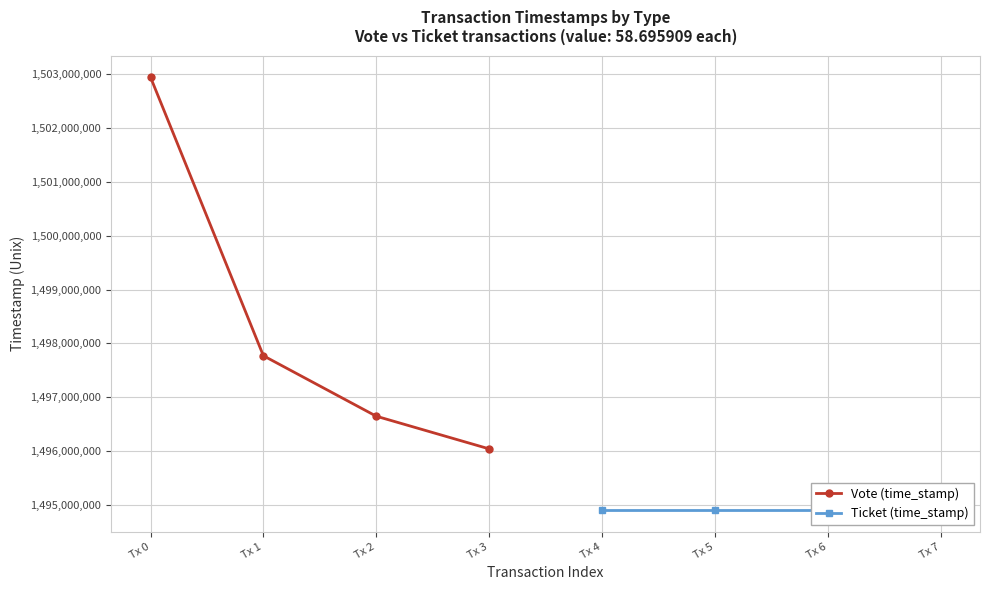

What is the maximum value for Ticket (time_stamp)?

1494905340